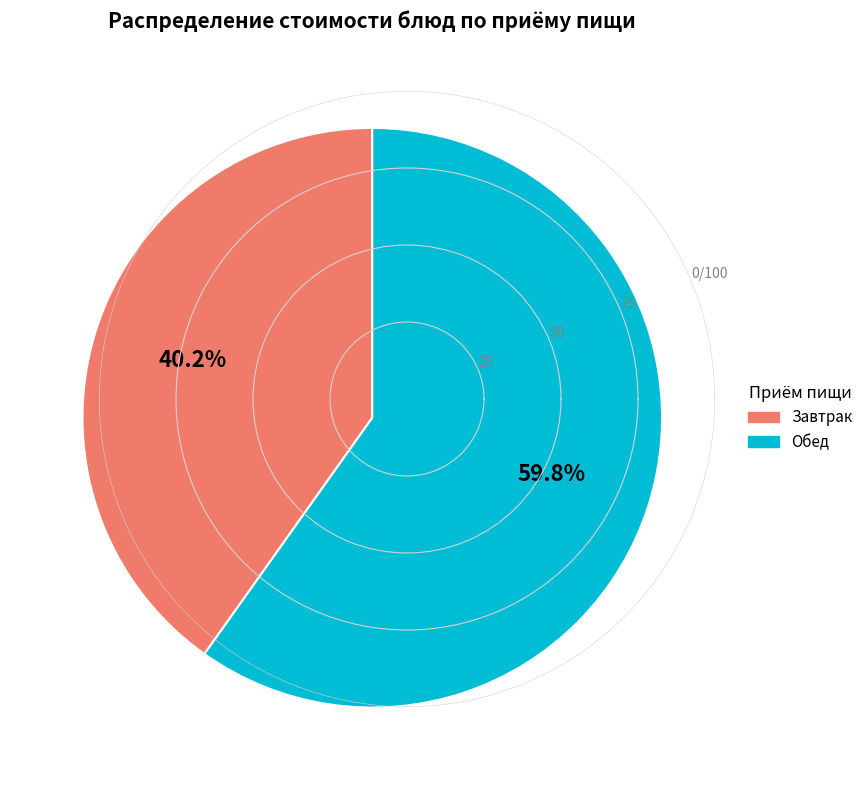

Is there any slice that represents more than half of the pie?

Yes